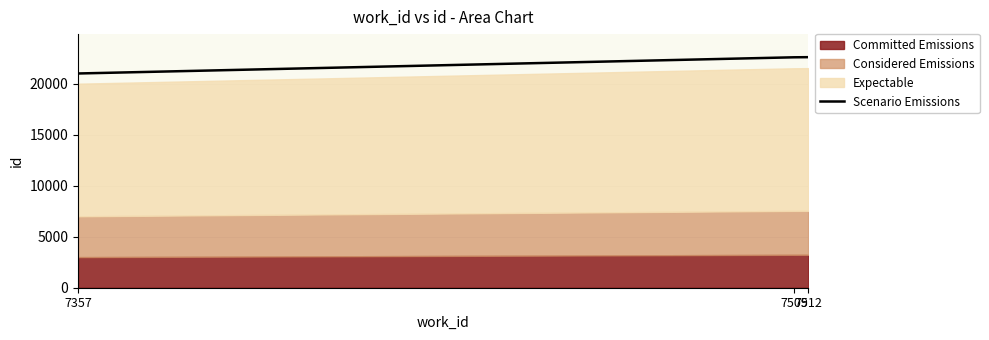

Rank the categories by value from highest to lowest.

7512, 7509, 7357